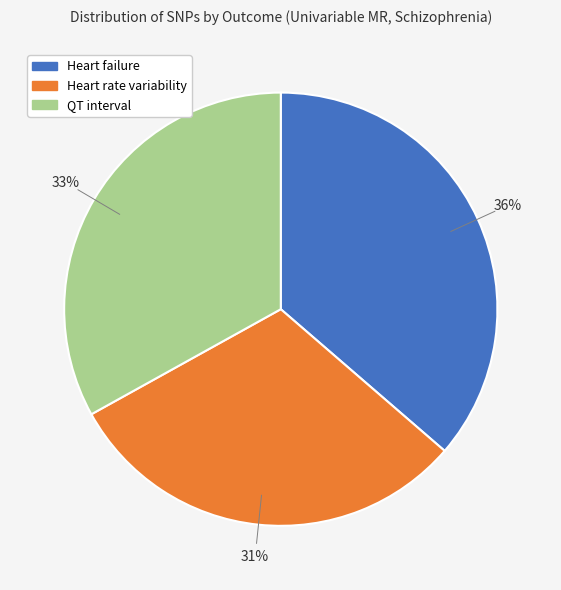

To the nearest percent, what is the average slice percentage?

33%